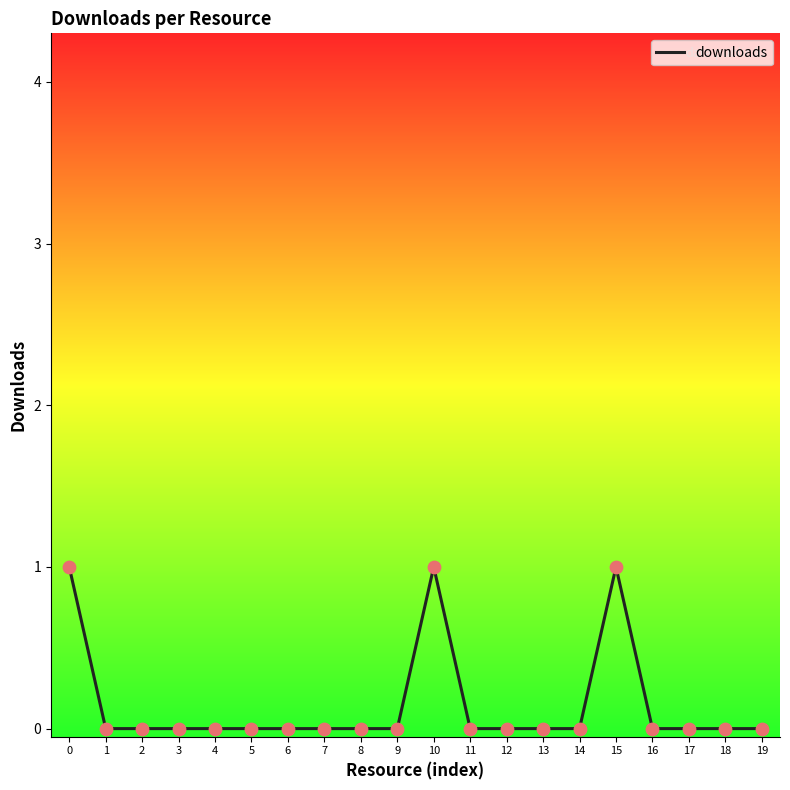

Which has a higher value, 17 or 15?

15